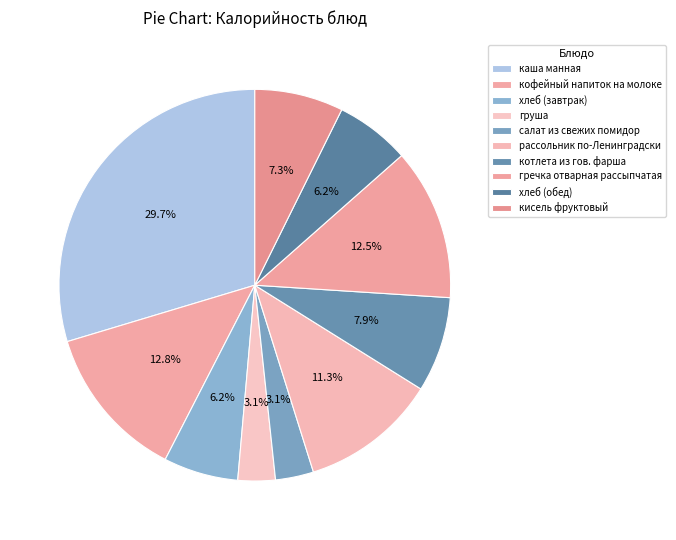

Combined, what portion of the pie is хлеб (завтрак) and гречка отварная рассыпчатая?

18.7%